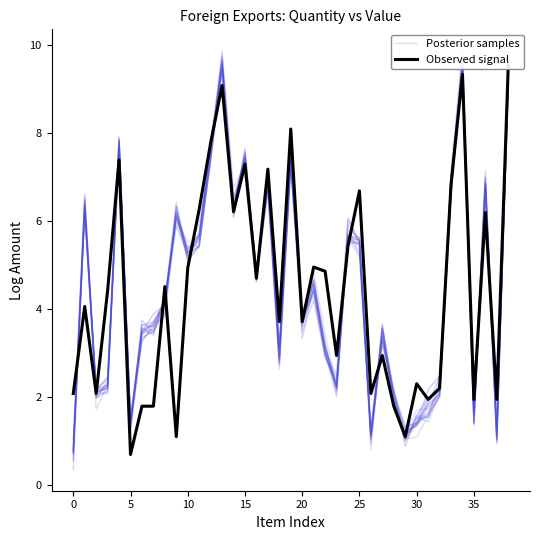

How many intersections are there between Observed signal and Posterior samples?

16